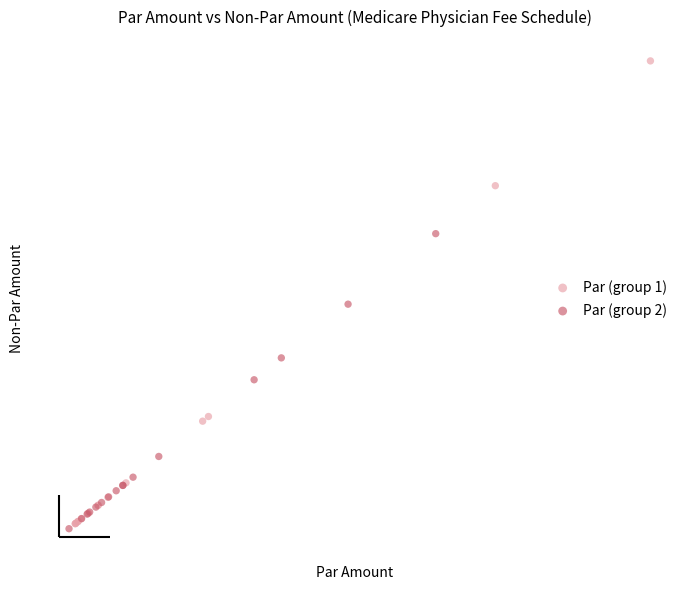

What are all the series names shown in the legend?

Par (group 1), Par (group 2)